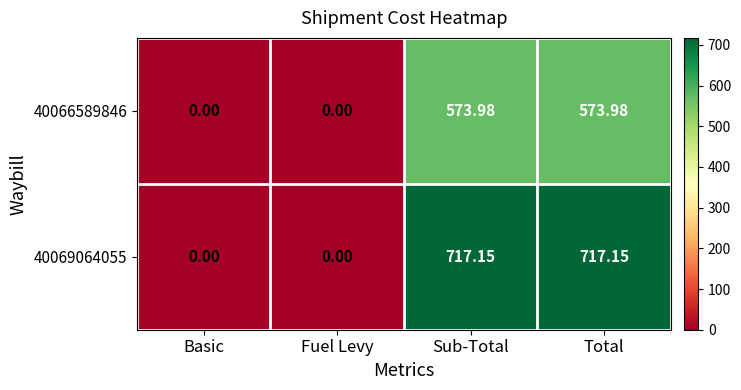

Where does the 40069064055 series first go above 717?

Sub-Total